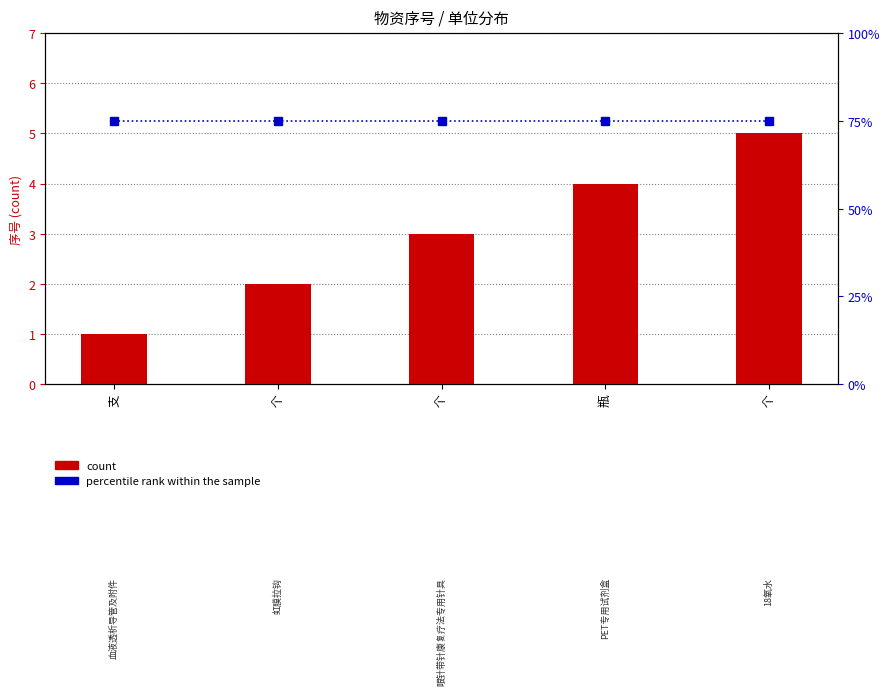

Rank the categories by count value from highest to lowest.

个, 瓶, 个, 个, 支